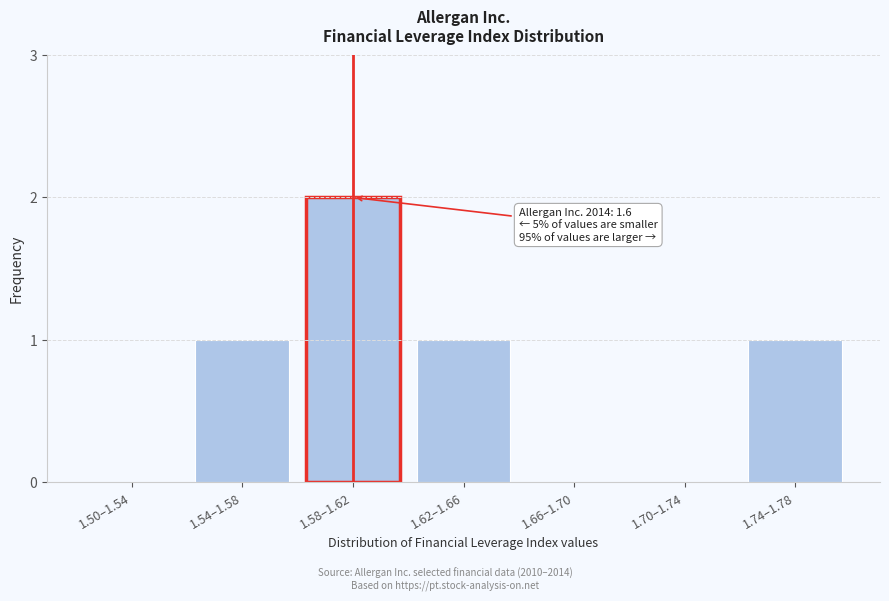

Reading left to right, transcribe all the data shown in this chart.

1.50–1.54=0	1.54–1.58=1	1.58–1.62=2	1.62–1.66=1	1.66–1.70=0	1.70–1.74=0	1.74–1.78=1